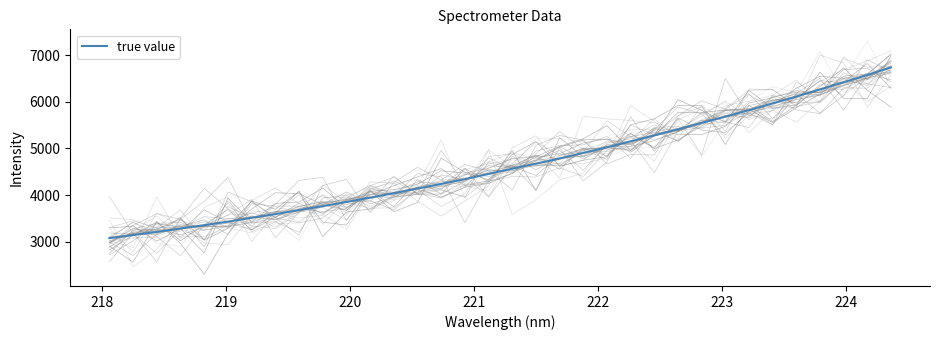

How many lines are shown in the chart?

1